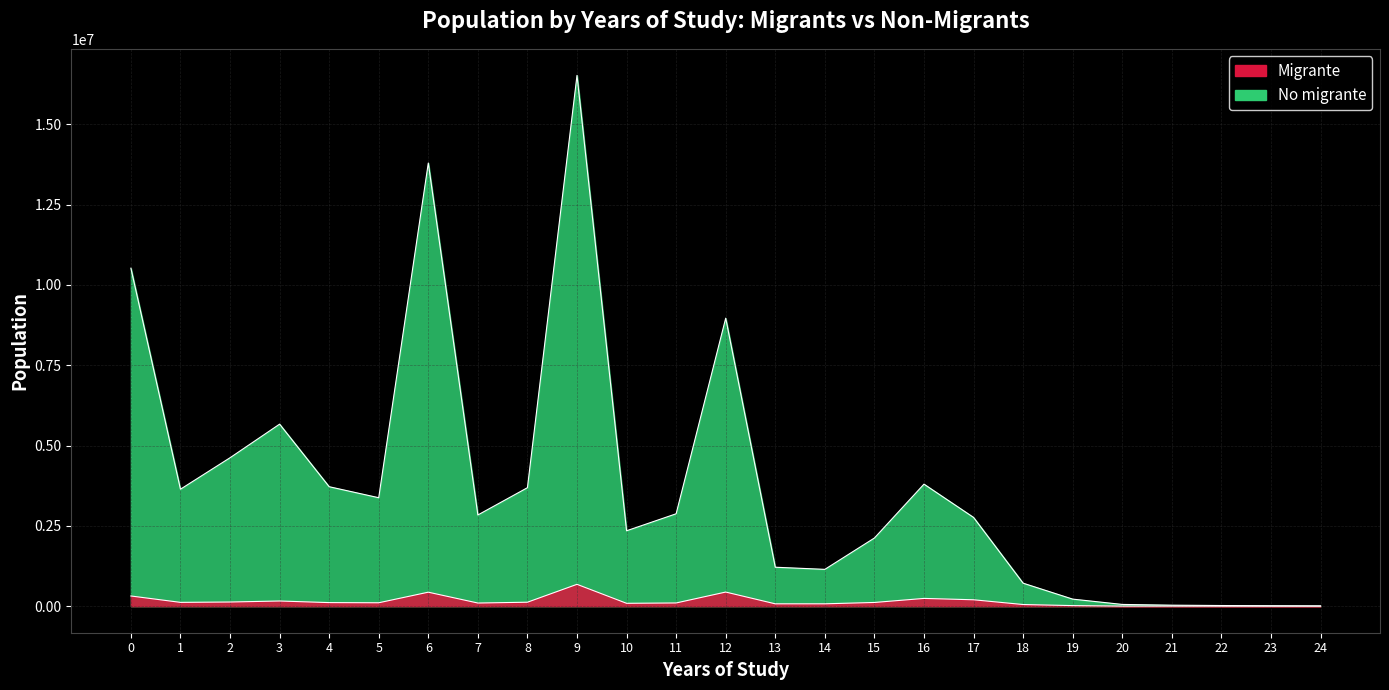

Reading right to left, what are all the values shown in this chart?

No migrante: 9635	13810	20362	31369	54512	219739	715819	2762510	3798394	2121750	1145951	1212373	8963381	2875977	2346983	16520552	3687941	2838846	13792832	3375459	3718408	5665710	4619637	3640387	10519850
Migrante: 644	705	1235	2482	2680	17942	51570	199494	241664	115717	73812	73410	439661	100242	89553	680303	123512	98066	435641	106279	111434	161084	129749	118639	317544